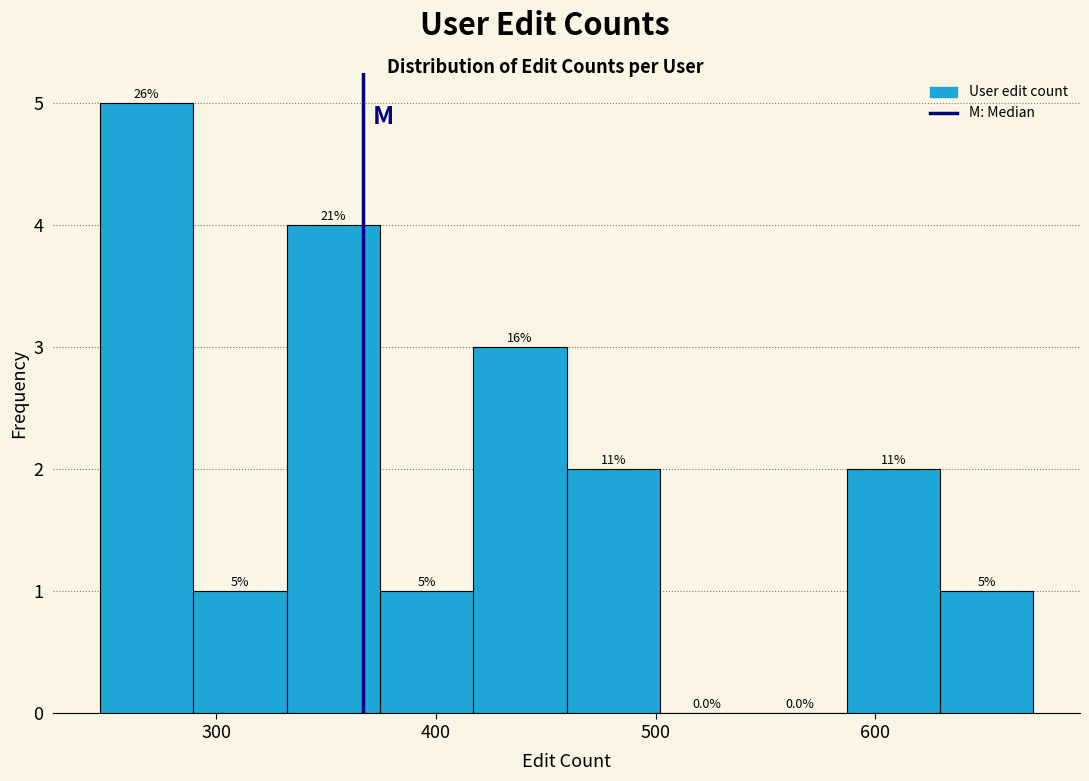

Which range on the x-axis has the tallest bar?

250 to 290